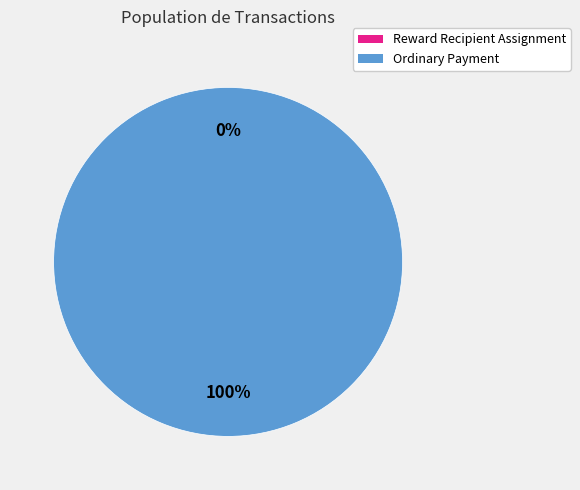

Which category has the biggest portion of the pie?

Ordinary Payment